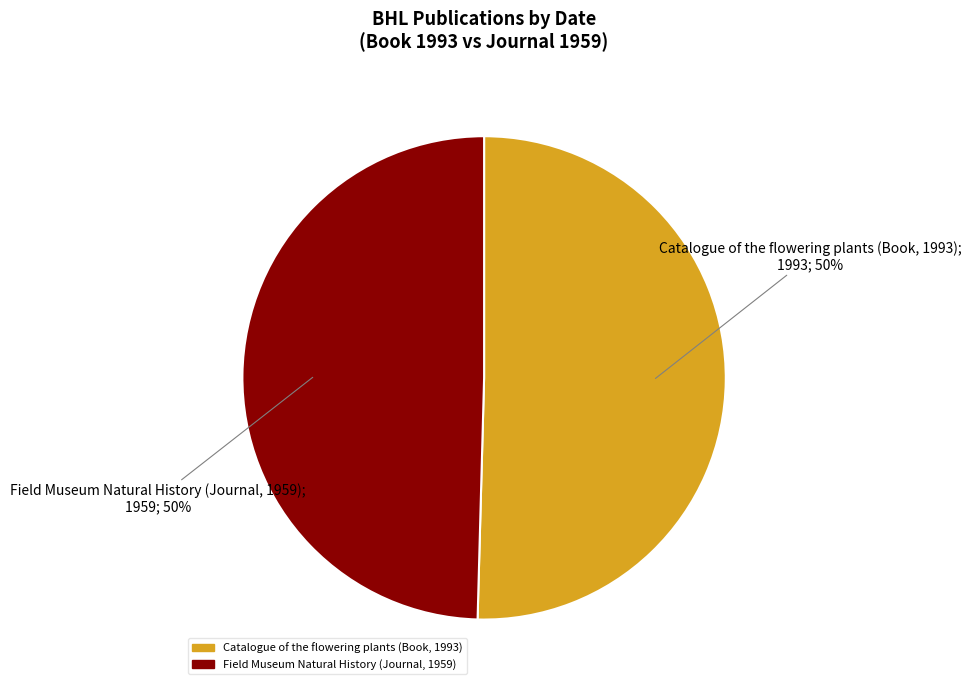

What is the ratio of the value at Catalogue of the flowering plants (Book, 1993) to the value at Field Museum Natural History (Journal, 1959)?

1.0